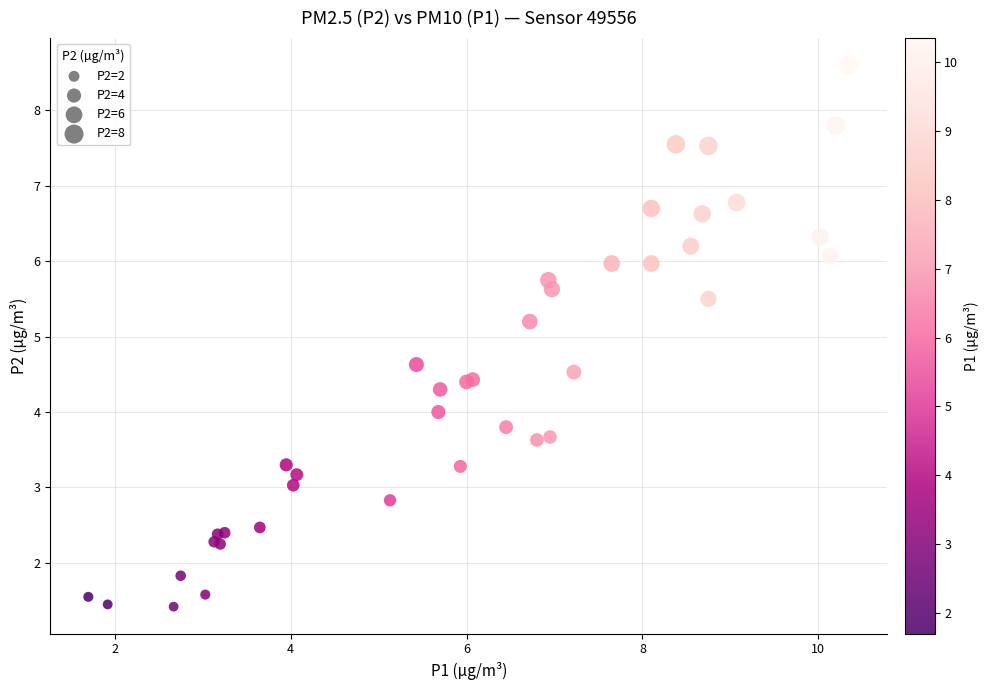

What Y value in the scatter plot is closest to 5?

5.2